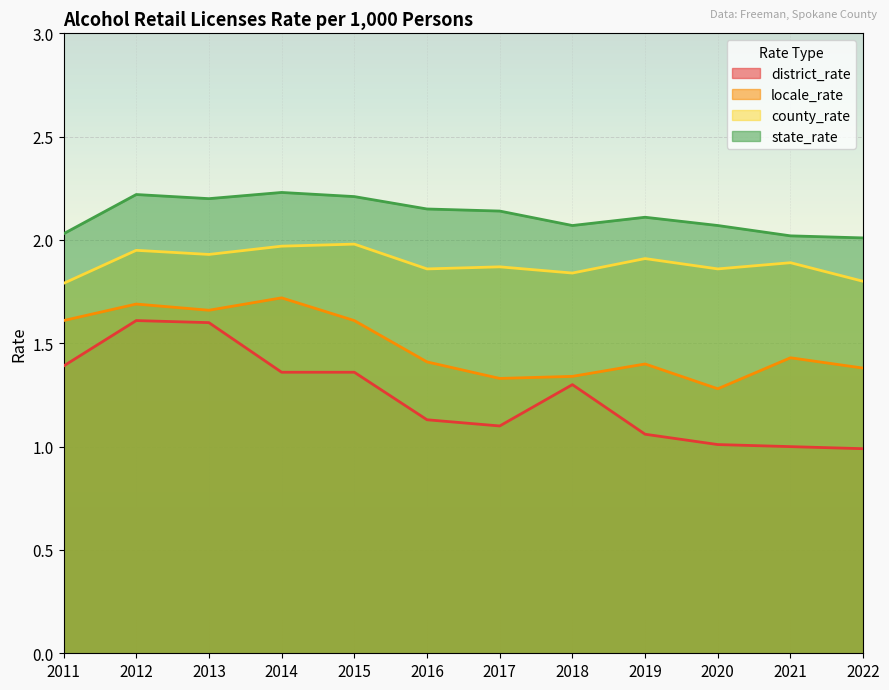

Count the number of data series in this chart.

4